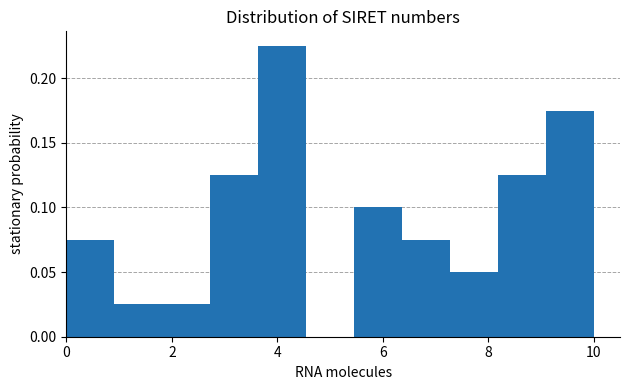

Over which range of the x-axis is the bar tallest?

3.6 to 4.6